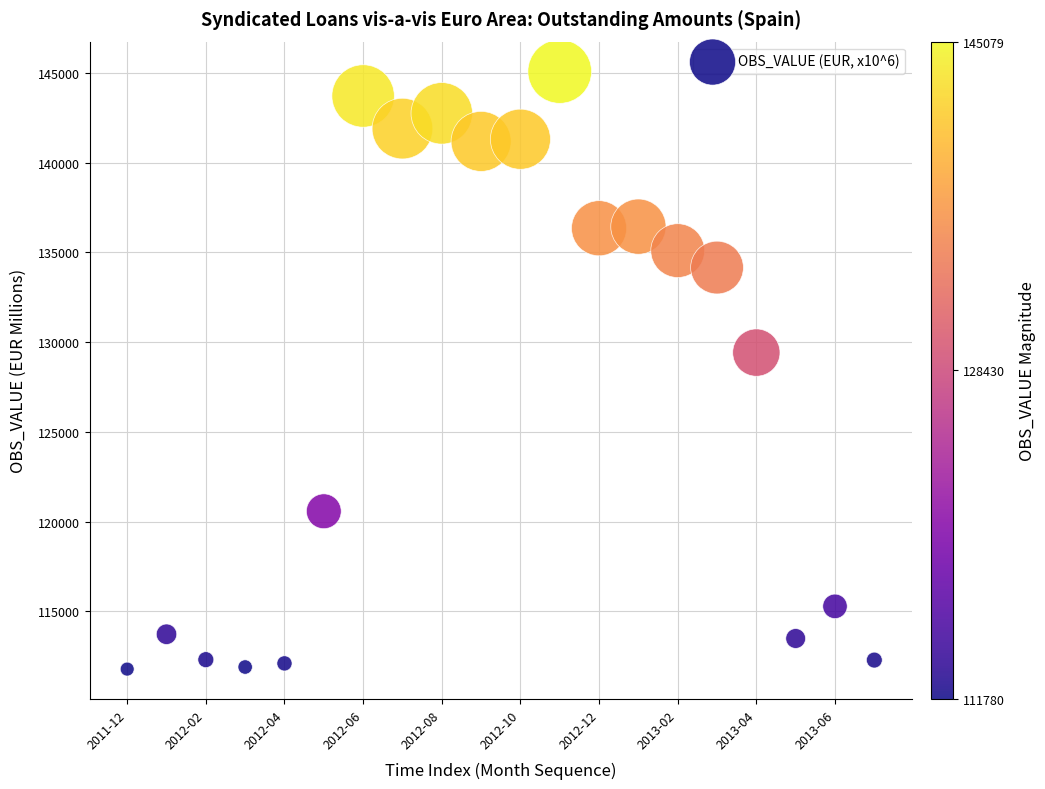

What Y value in the scatter plot is closest to 128429?

129416